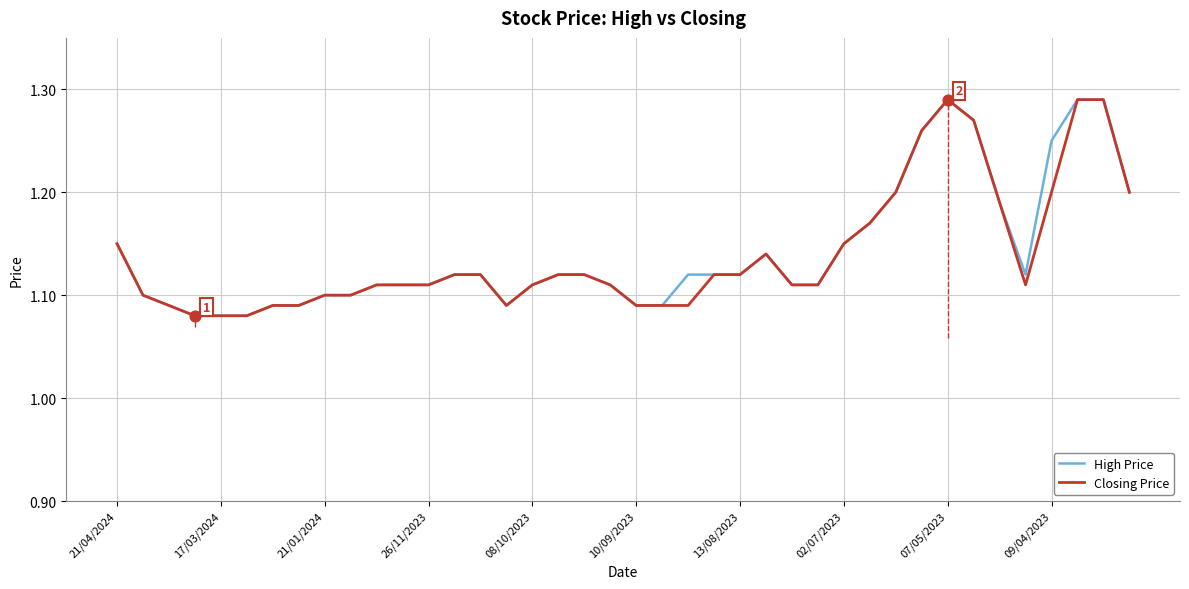

Does the chart have visible grid lines?

Yes